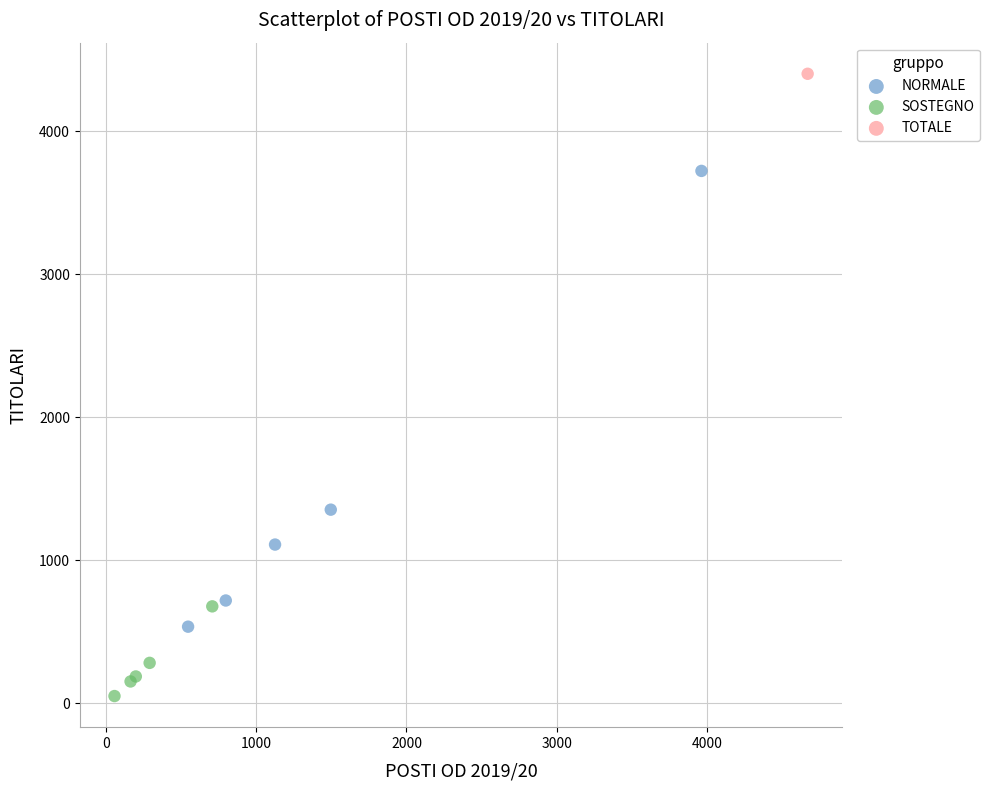

Which series reaches the maximum Y coordinate?

TOTALE